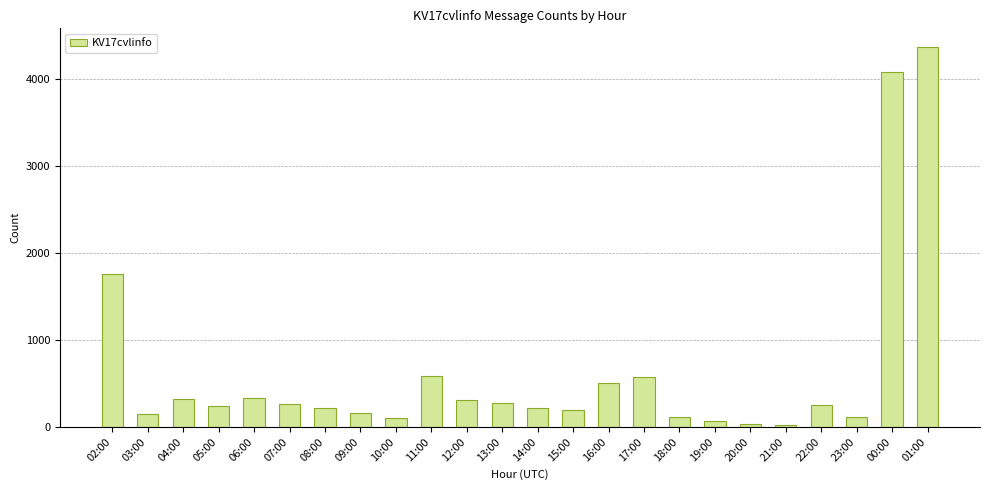

Where is the data nearest to the value 2192?

02:00